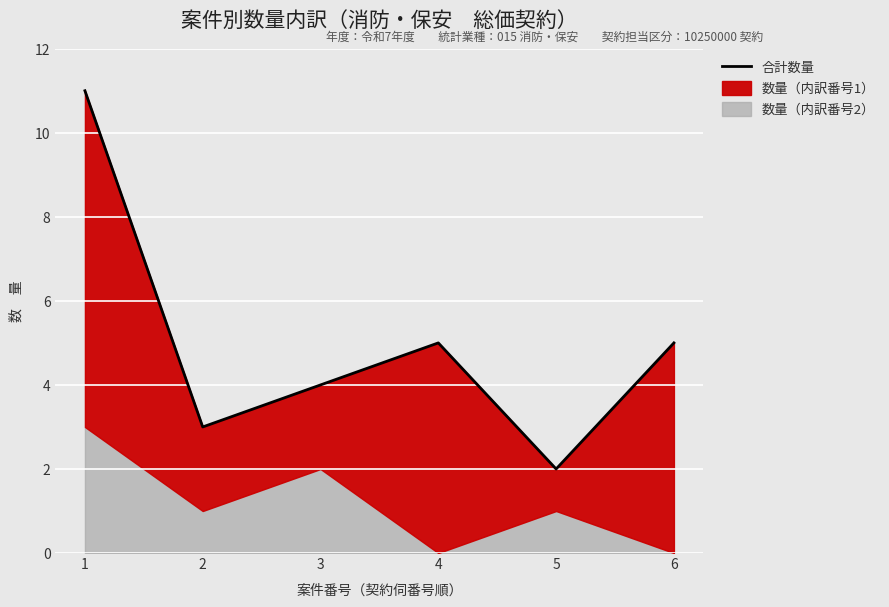

What is the maximum value shown in the chart?

11